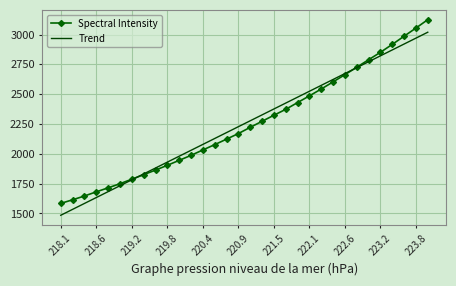

List the series in order of their peak value, highest first.

Spectral Intensity, Trend